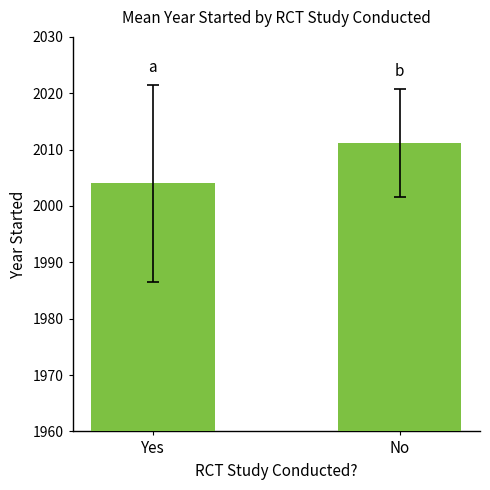

The value at Yes is 3187.5. True or false?

False